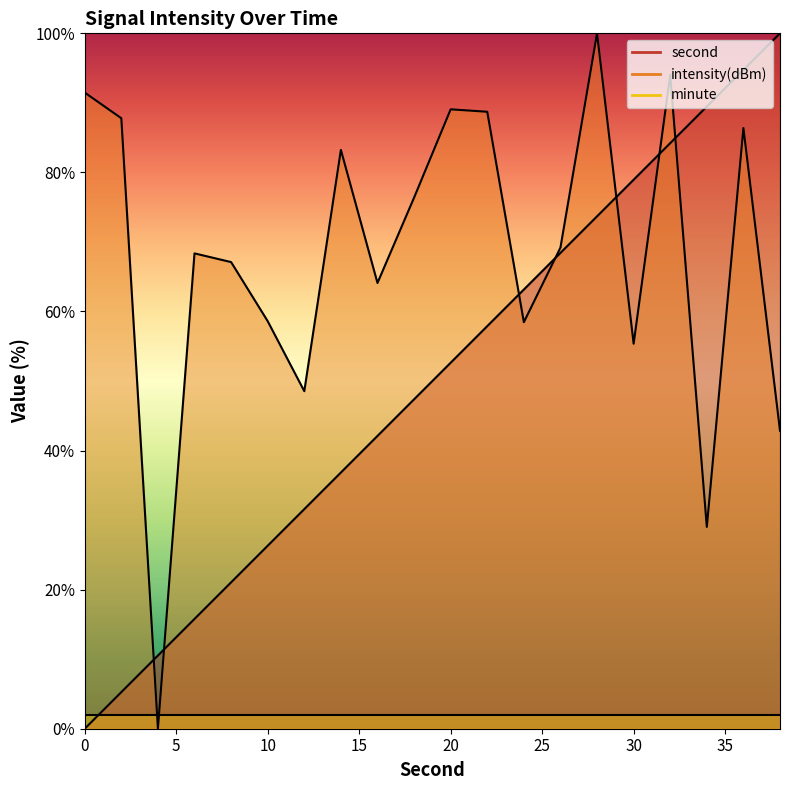

True or false: second has a value of 53.7 at 38.

False